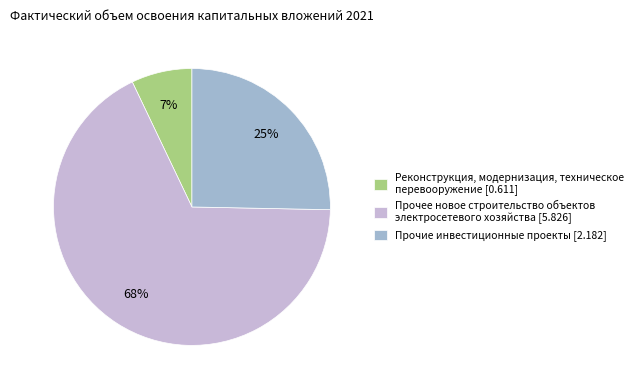

How many segments does this pie chart have?

3